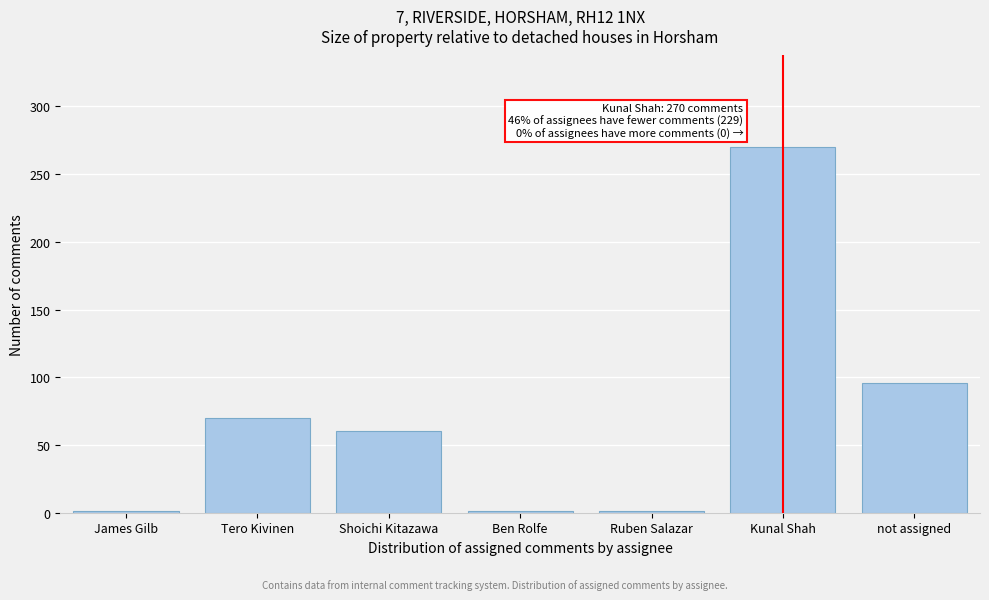

Reading right to left, list all the values displayed in this chart.

not assigned=96	Kunal Shah=270	Ruben Salazar=1	Ben Rolfe=1	Shoichi Kitazawa=60	Tero Kivinen=70	James Gilb=1